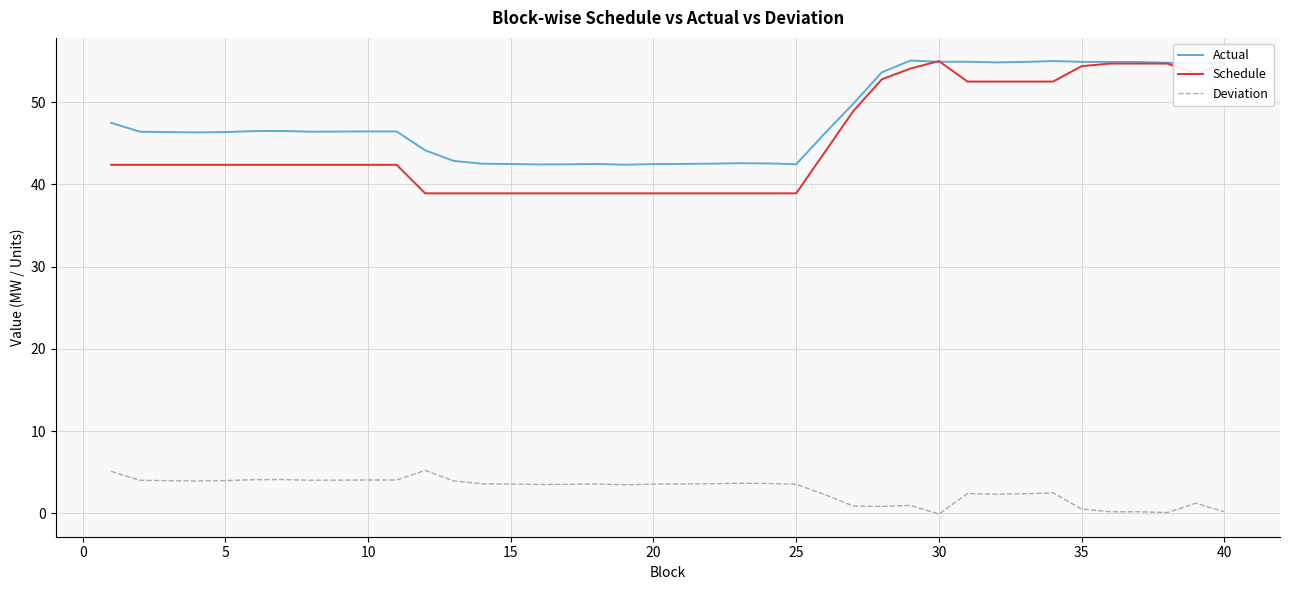

What is the average value of the Schedule series?

45.1